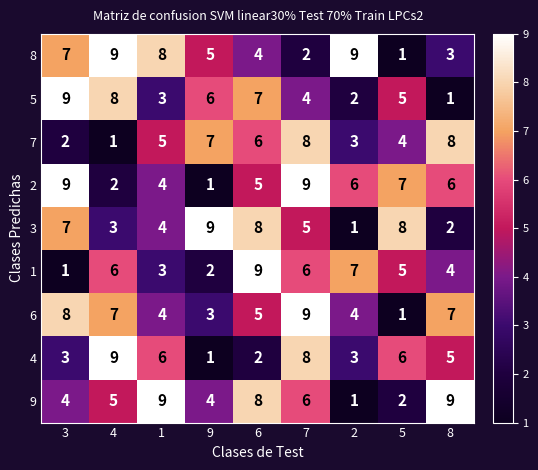

Between 9 and 8, which series saw the biggest shift?

3